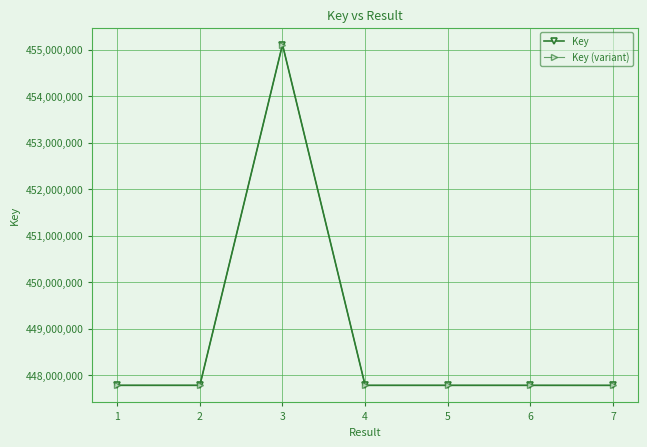

What is the spread (max minus min) of values at 4?

200